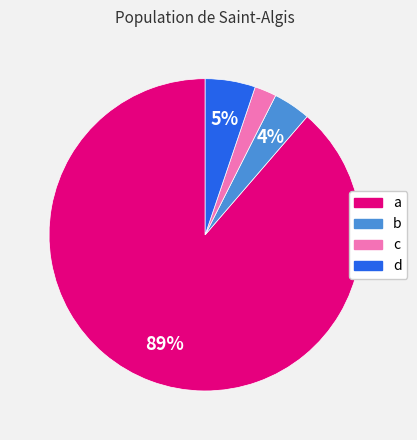

Which slice represents more than half of the pie?

a